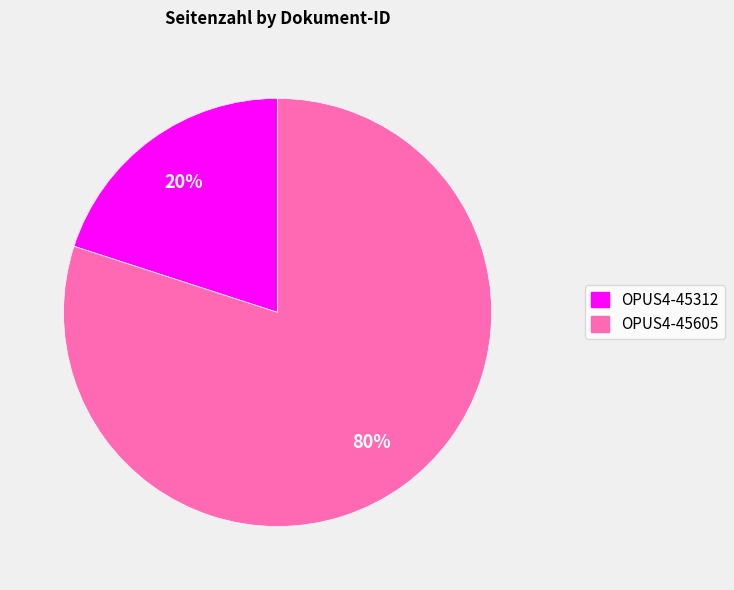

Is there a majority slice in this chart?

Yes